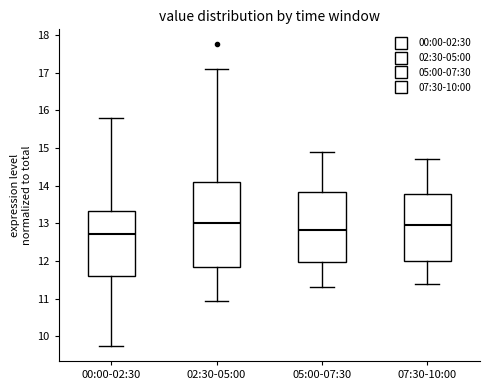

Which box is the tallest, from its lower edge to its upper edge?

02:30-05:00